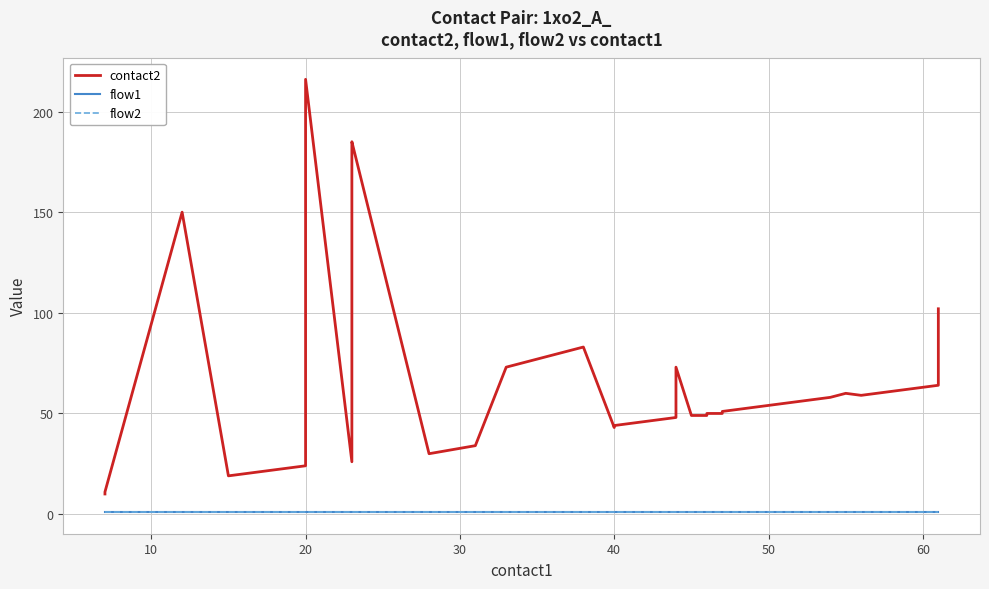

Rank the series by their maximum value, from lowest to highest.

flow1, flow2, contact2